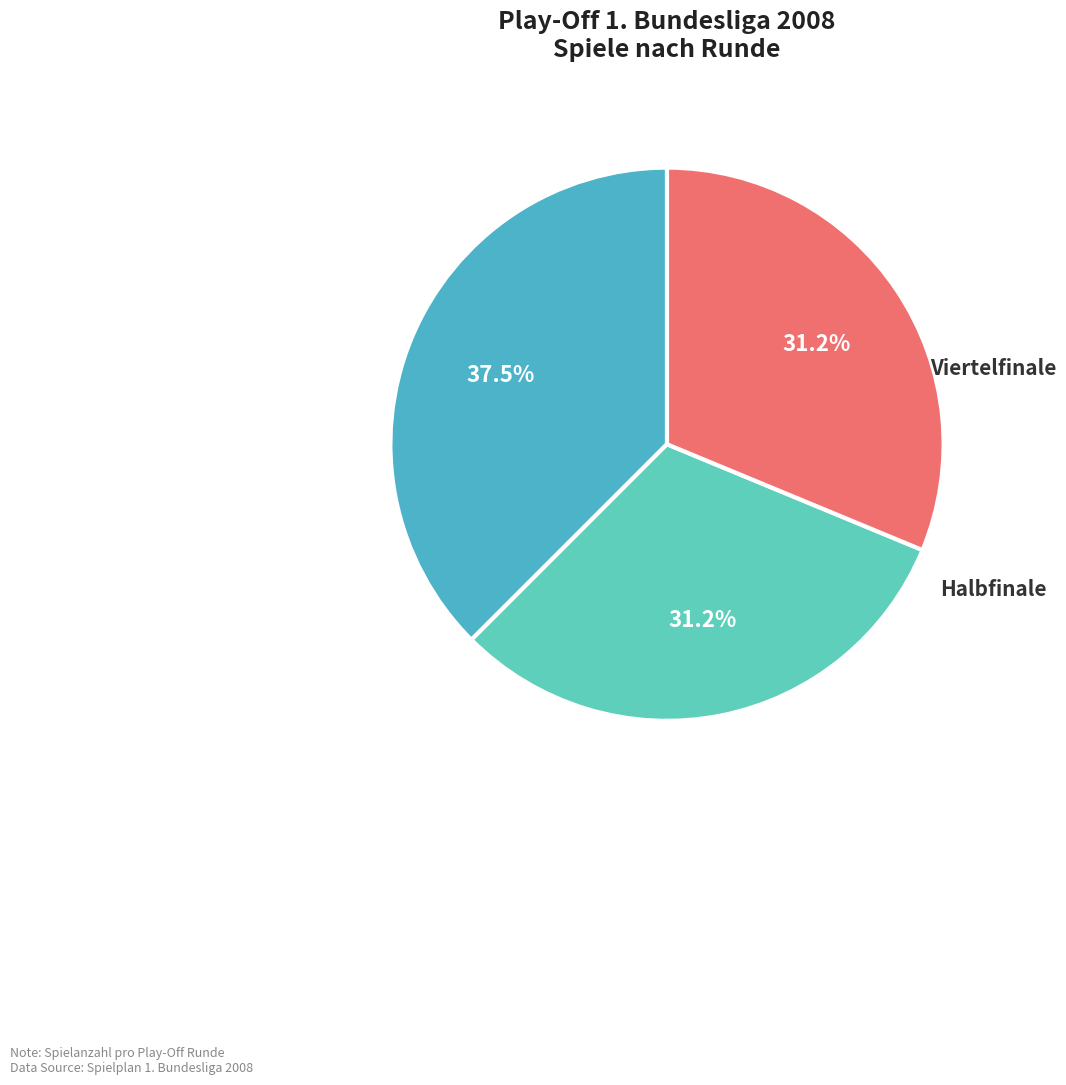

What portion of the pie excludes Halbfinale?

68.8%